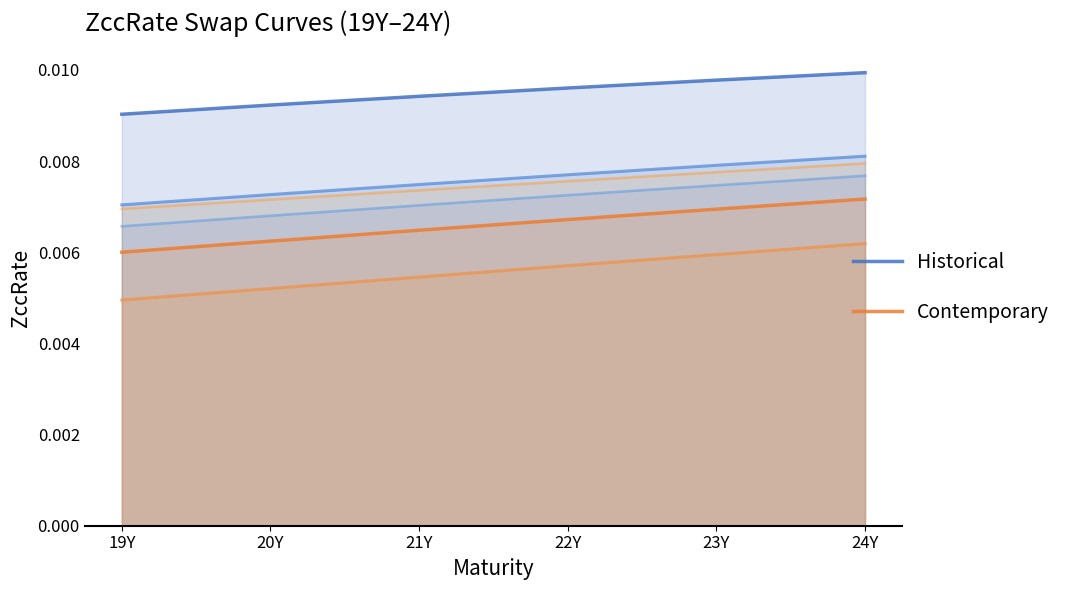

The value of Historical at 22Y is 0.0. True or false?

True